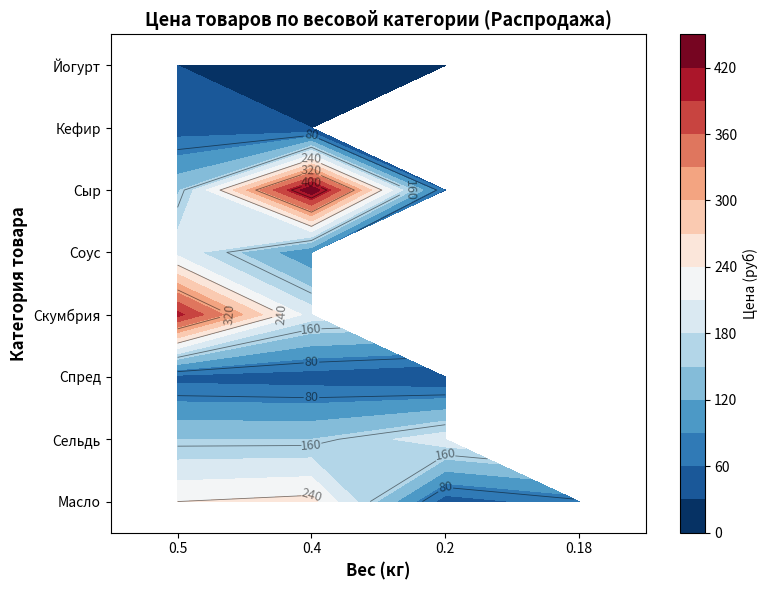

Reading left to right, list all the values displayed in this chart.

Масло: 240	250	45	75
Сельдь: 150	150	199	0
Спред: 50	45	32	0
Скумбрия: 400	195	0	0
Соус: 199	93	0	0
Сыр: 145	445	55	0
Кефир: 45	30	0	0
Йогурт: 30	25	14	12